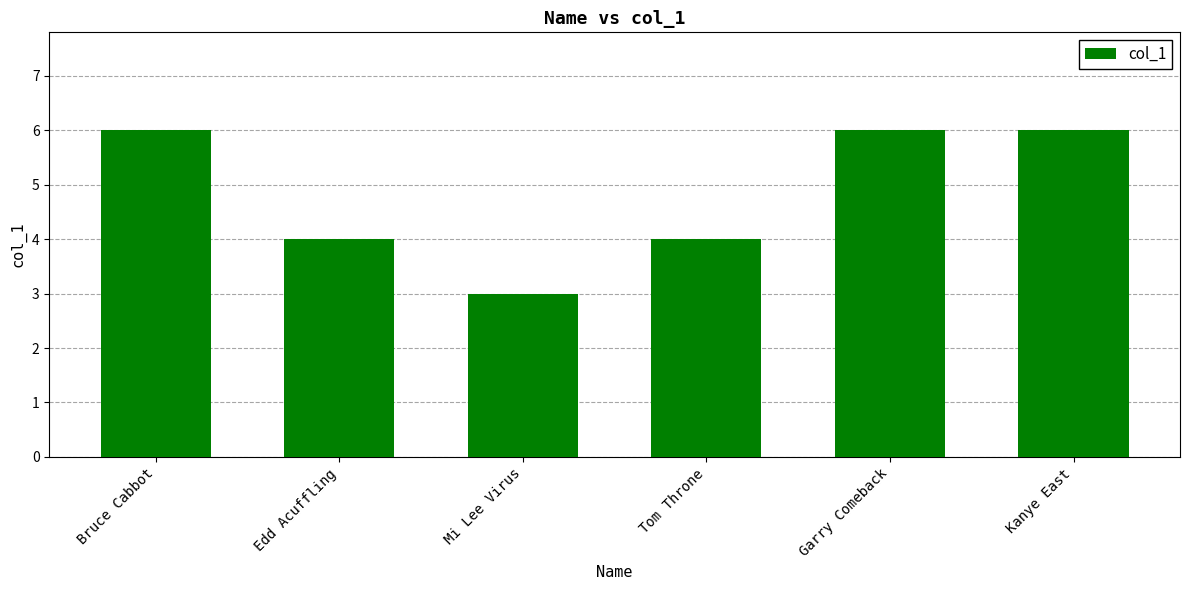

How many data points are less than 6?

3